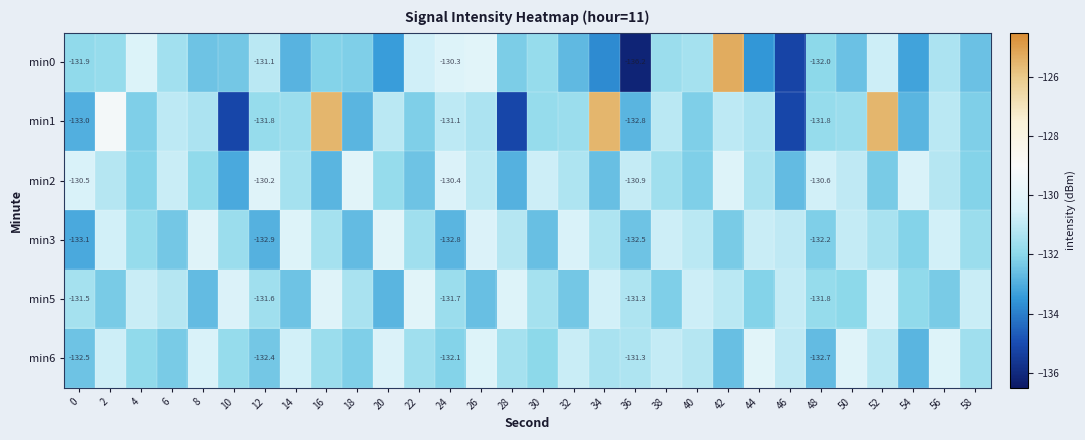

Is the value of min2 at 8 greater than the value of min3 at 52?

No